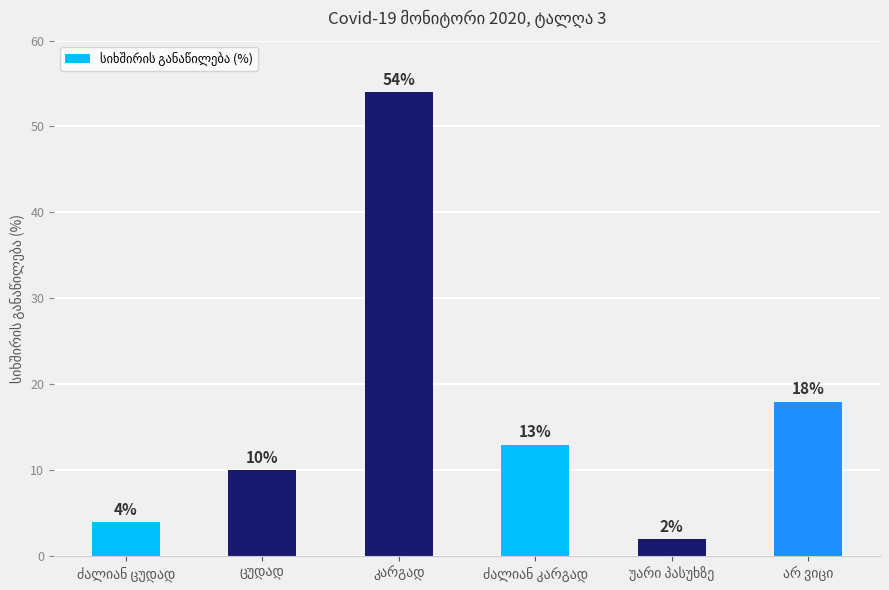

What is the difference between the maximum and second lowest values?

50